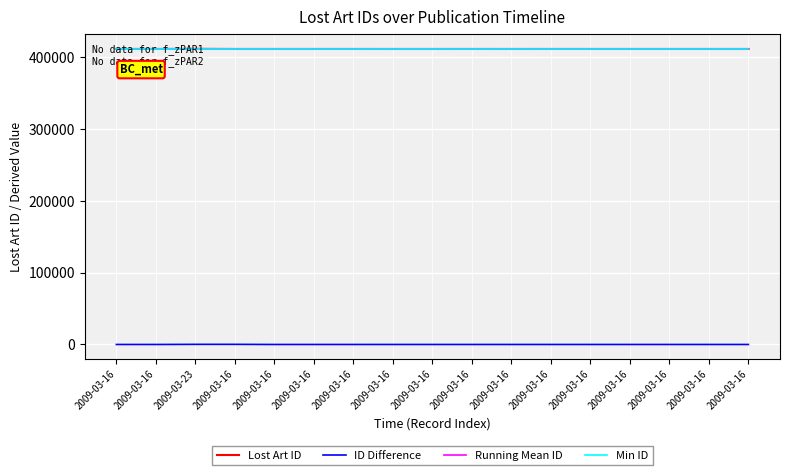

Does the chart display data point markers on the line(s)?

No